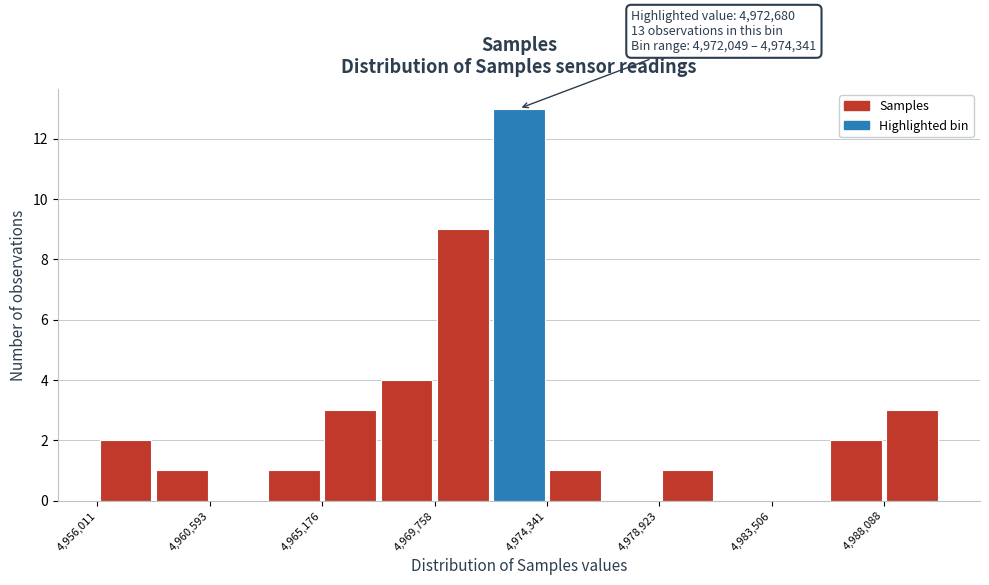

Which range on the x-axis has the tallest bar?

4972000 to 4974500